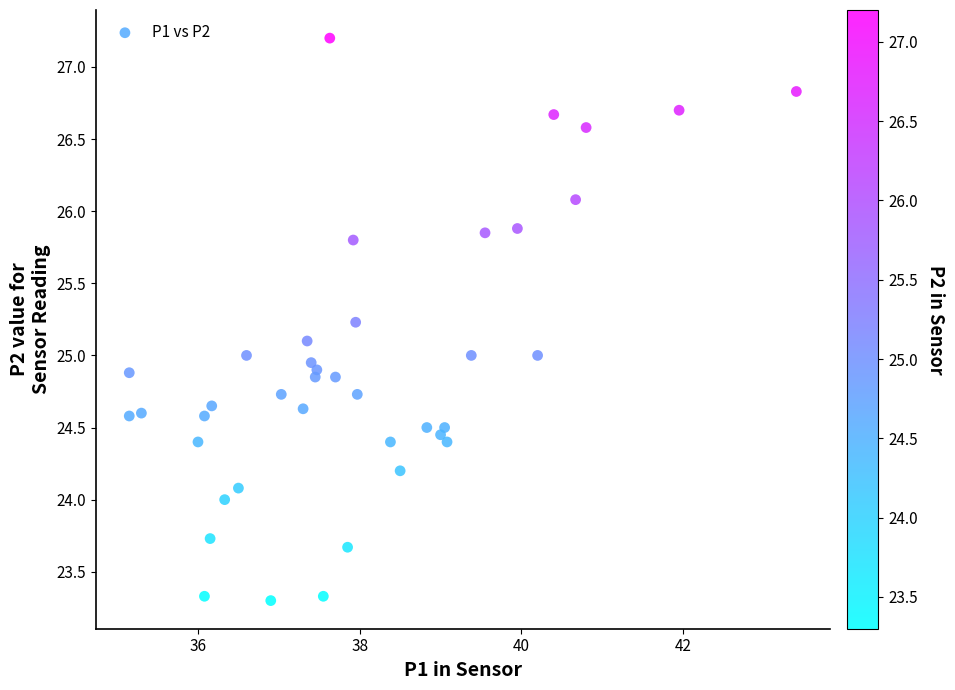

What is the range of X values (max minus min)?

8.2